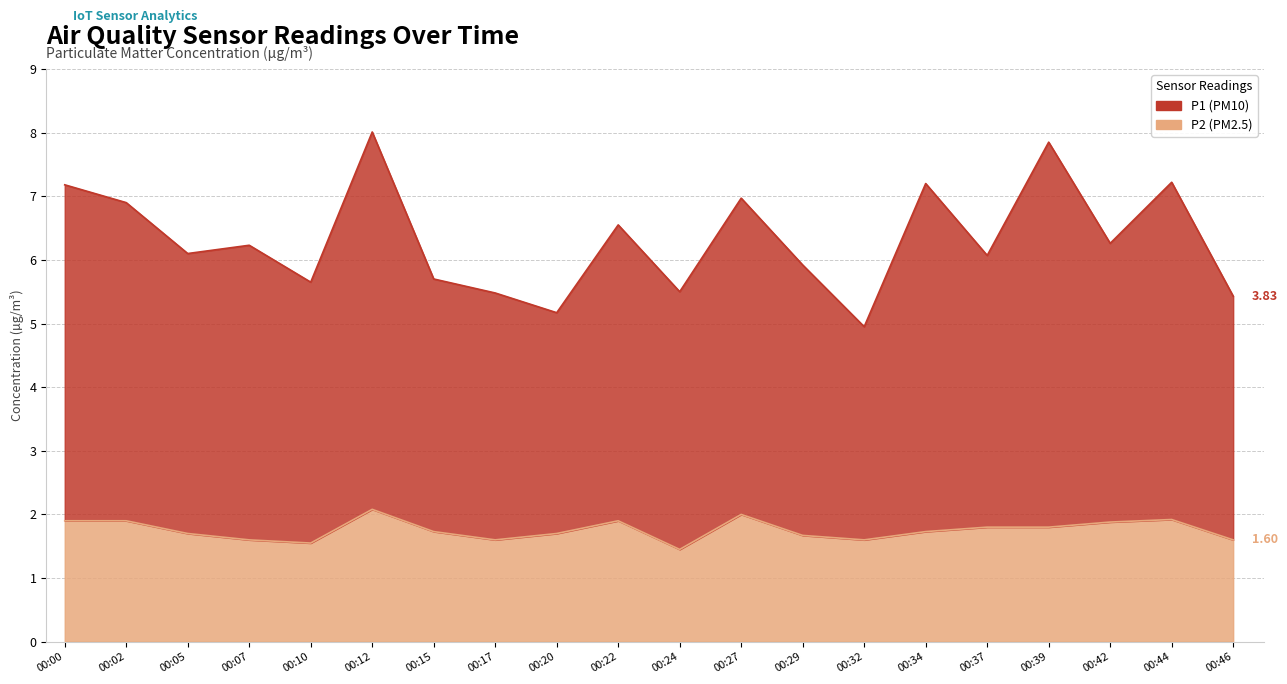

How many interior local valleys does the P1 series have?

7